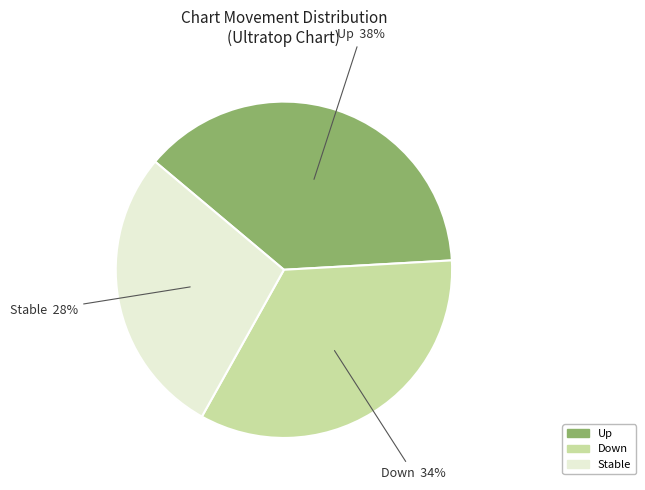

To the nearest percent, what is the average slice percentage?

33%